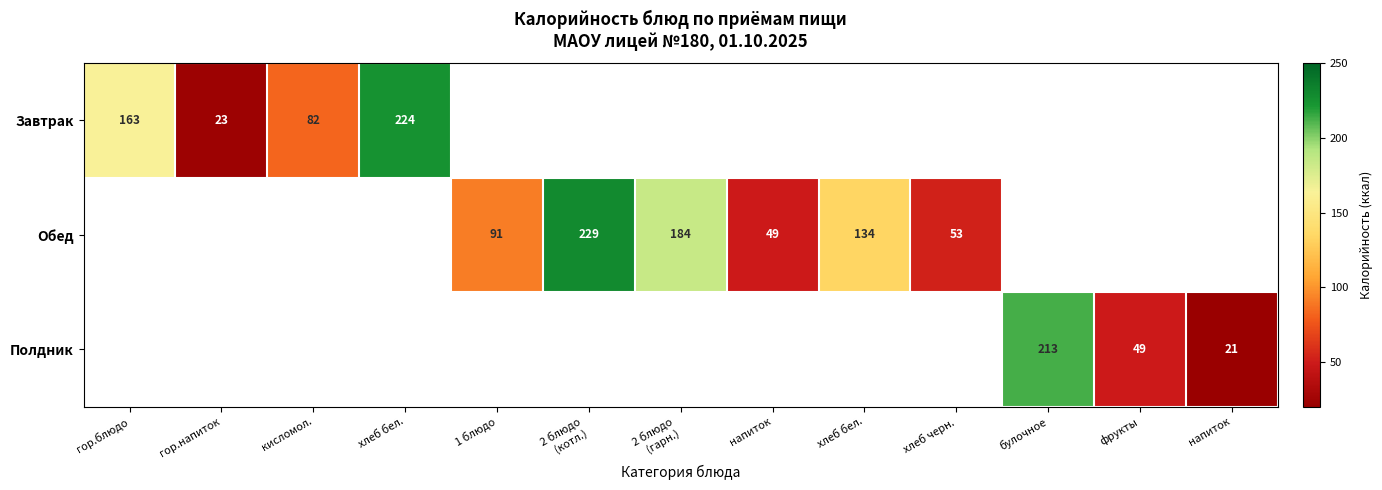

Count the number of data series in this chart.

3